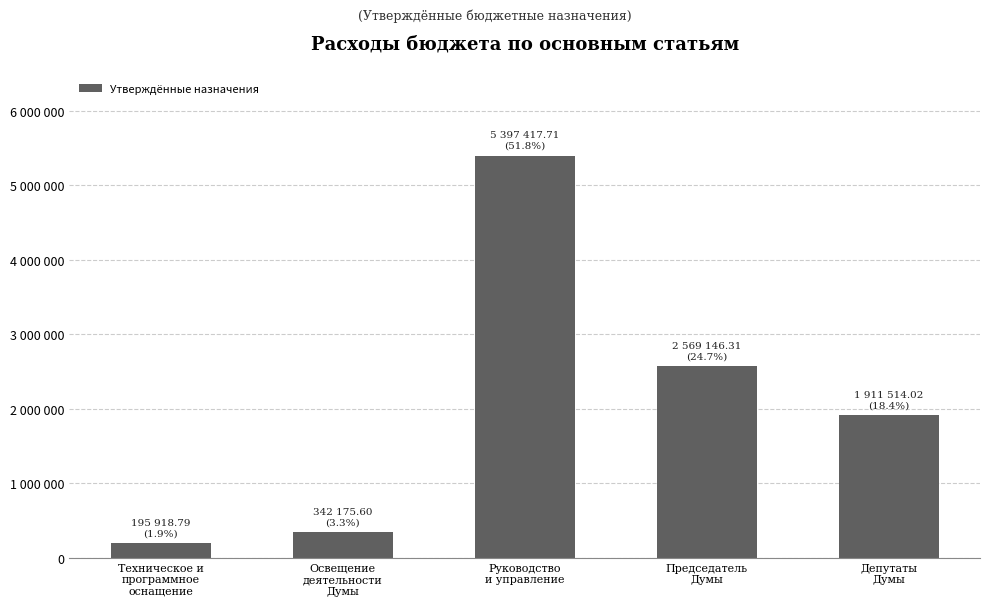

Is it true that the value at Освещение
деятельности
Думы is 342175.6?

True